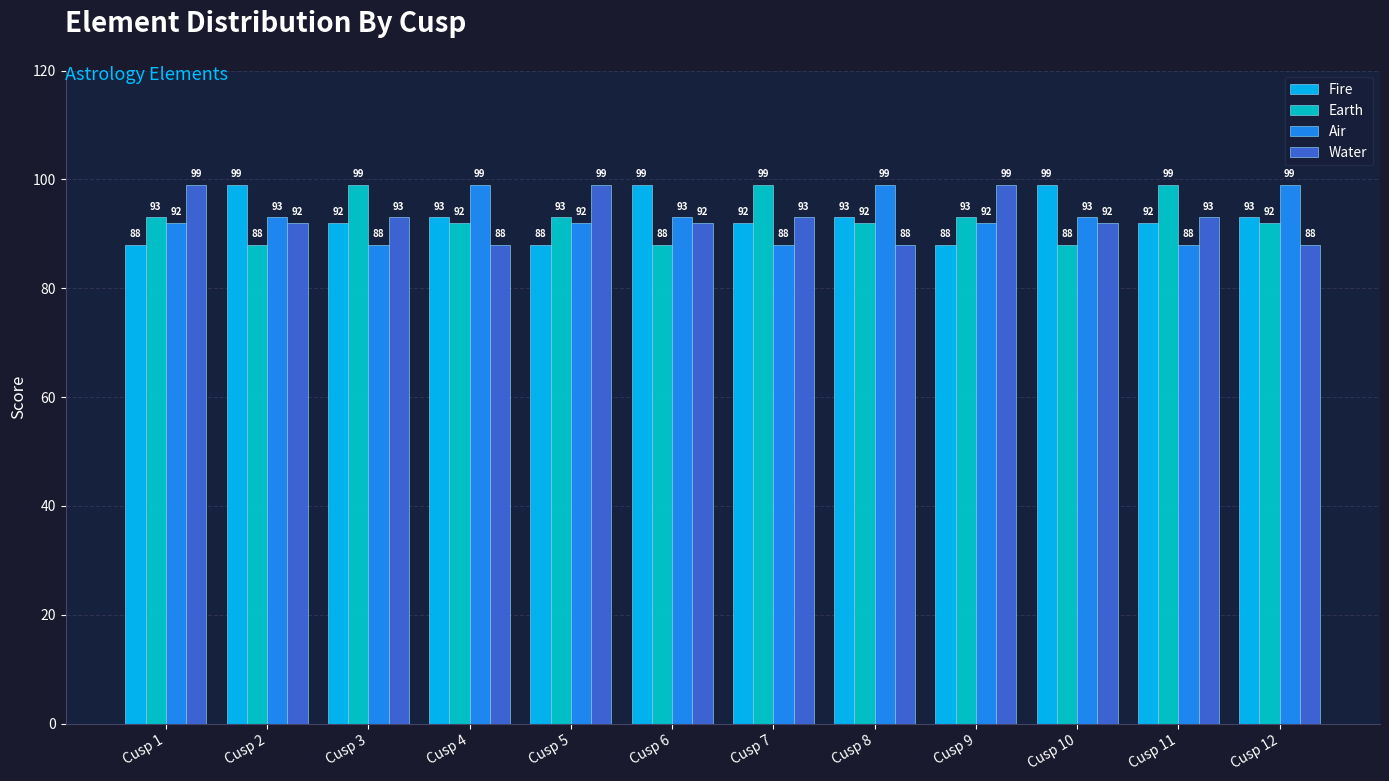

What is the minimum value for Water?

88